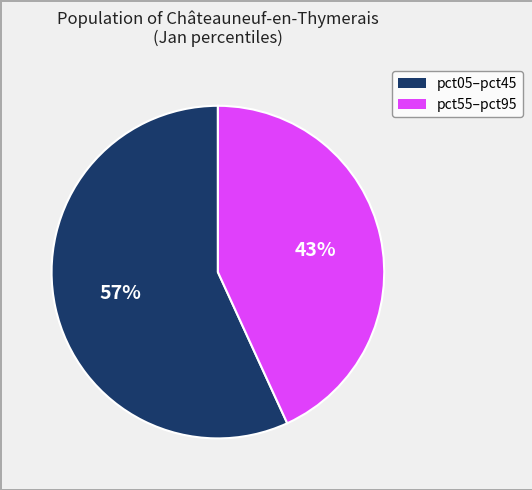

Does any single category account for the majority?

Yes